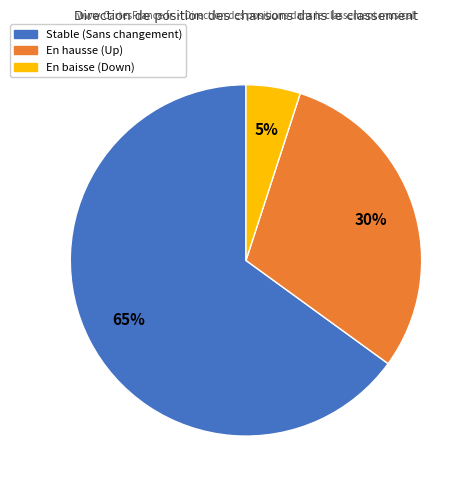

How many segments does this pie chart have?

3